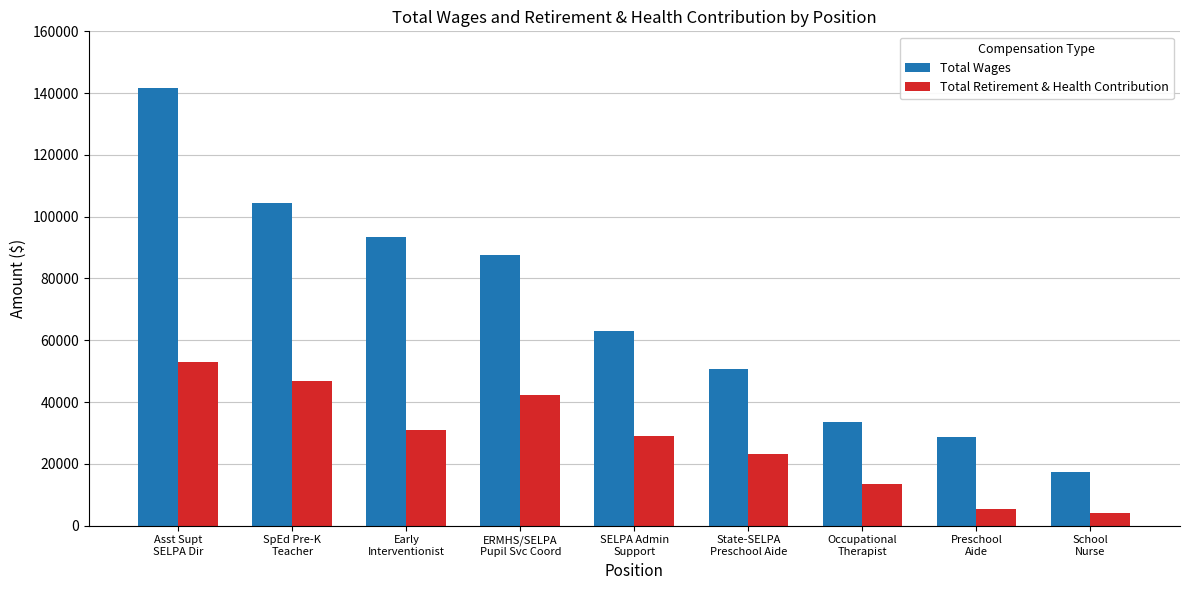

Reading left to right, what are all the values shown in this chart?

Total Wages: 141545	104441	93575	87485	63013	50802	33484	28711	17208
Total Retirement & Health Contribution: 53063	46880	30864	42139	29007	23269	13474	5488	3924